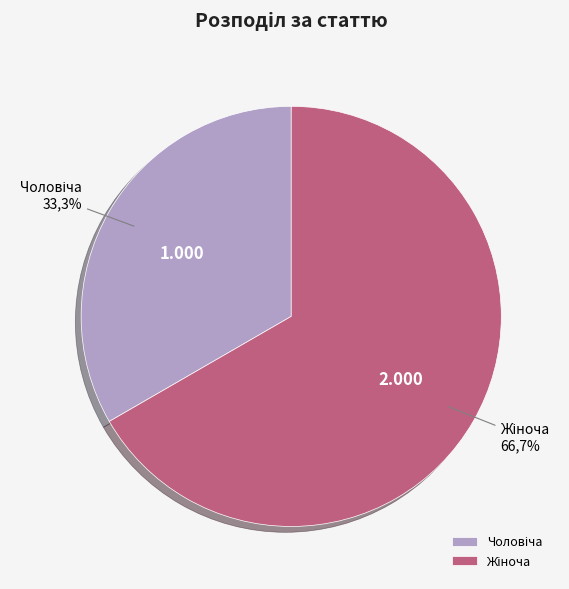

Is it true that Жіноча is 67% of the pie?

True